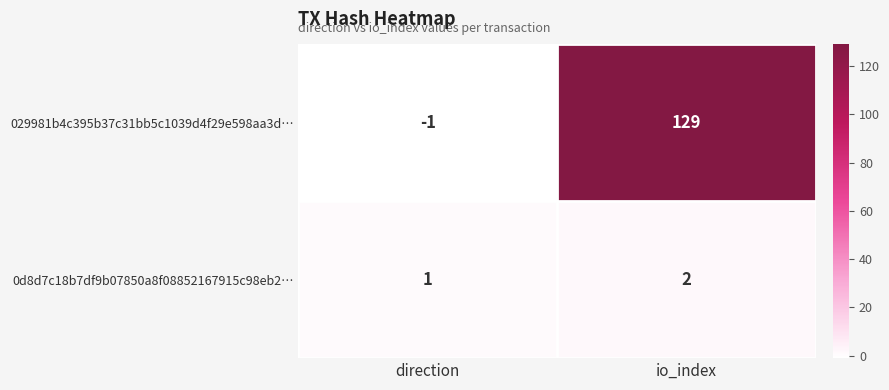

Which category has the lowest value in the 0d8d7c18b7df9b07850a8f08852167915c98eb2… series?

direction